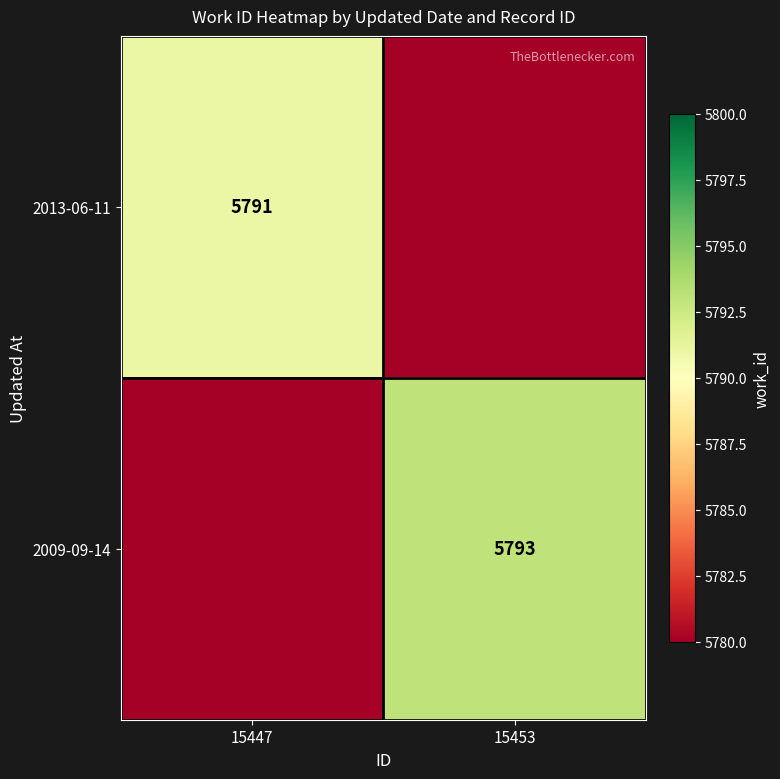

Is it true that 2009-09-14 equals 1487 at 15453?

False